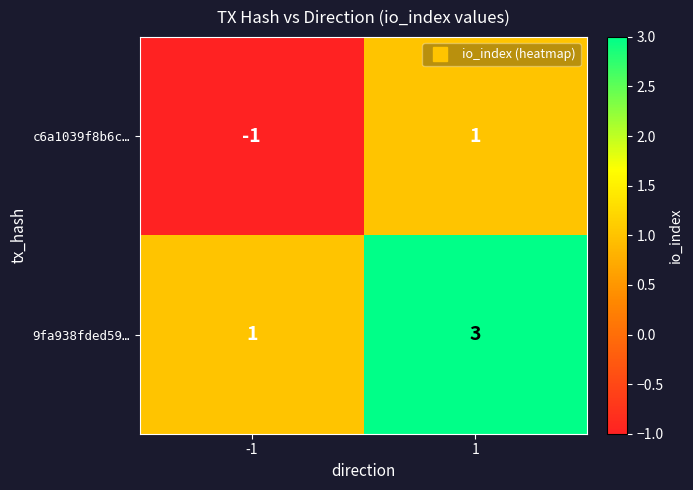

What is the difference between the highest and lowest values at 1?

2